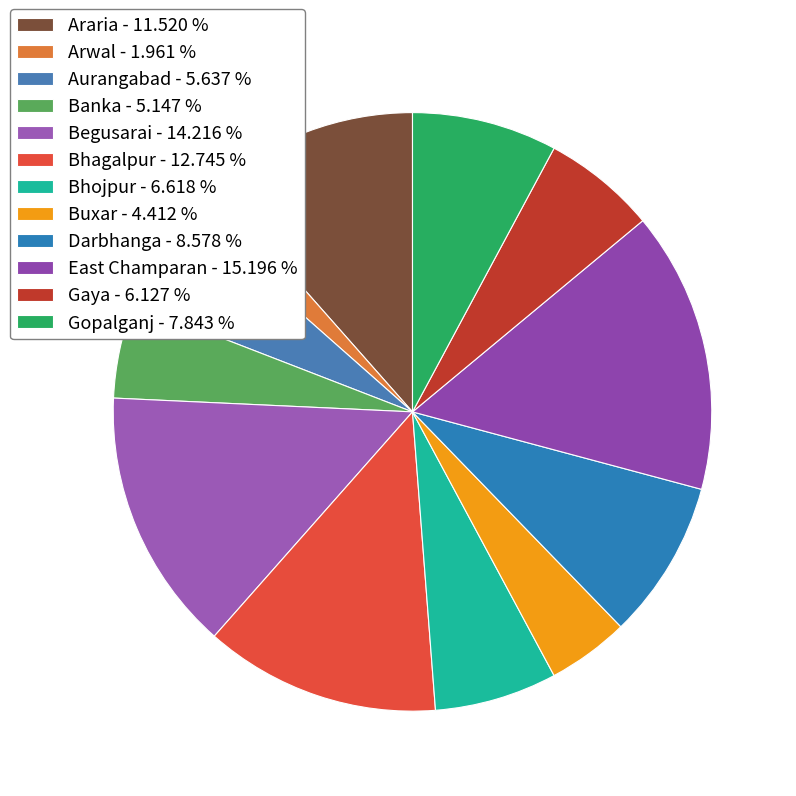

Between Darbhanga and Bhagalpur, which is larger?

Bhagalpur